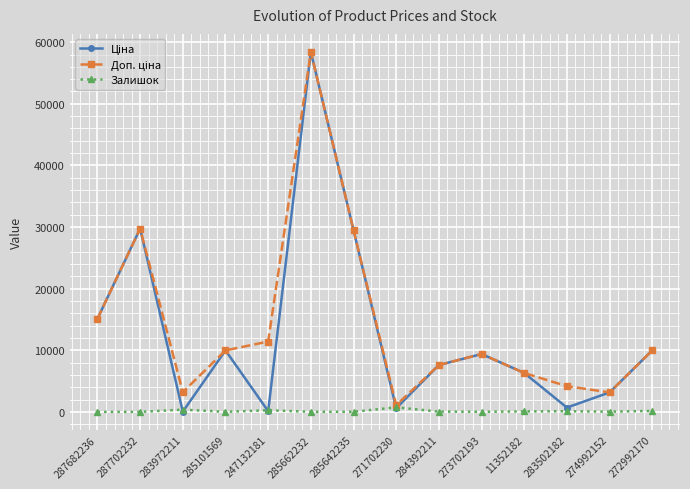

True or false: Залишок has more than 1 points higher than both neighbors.

True